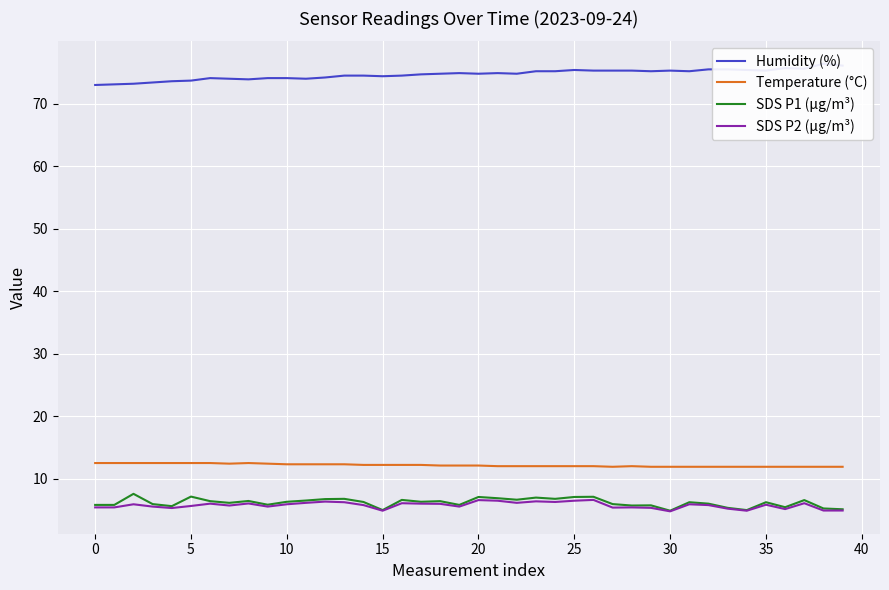

What are all the series names shown in the legend?

Humidity (%), Temperature (°C), SDS P1 (μg/m³), SDS P2 (μg/m³)